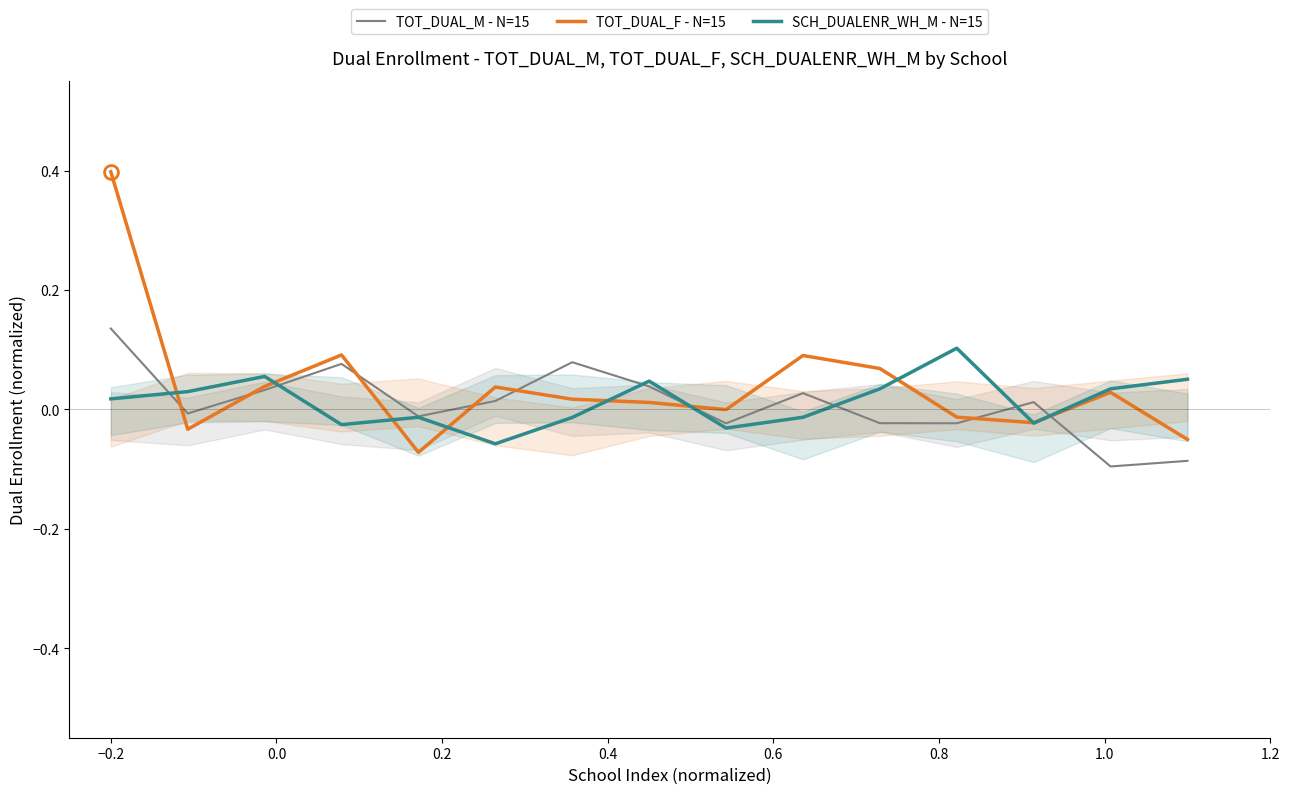

How many values in the TOT_DUAL_M series are below 0?

7